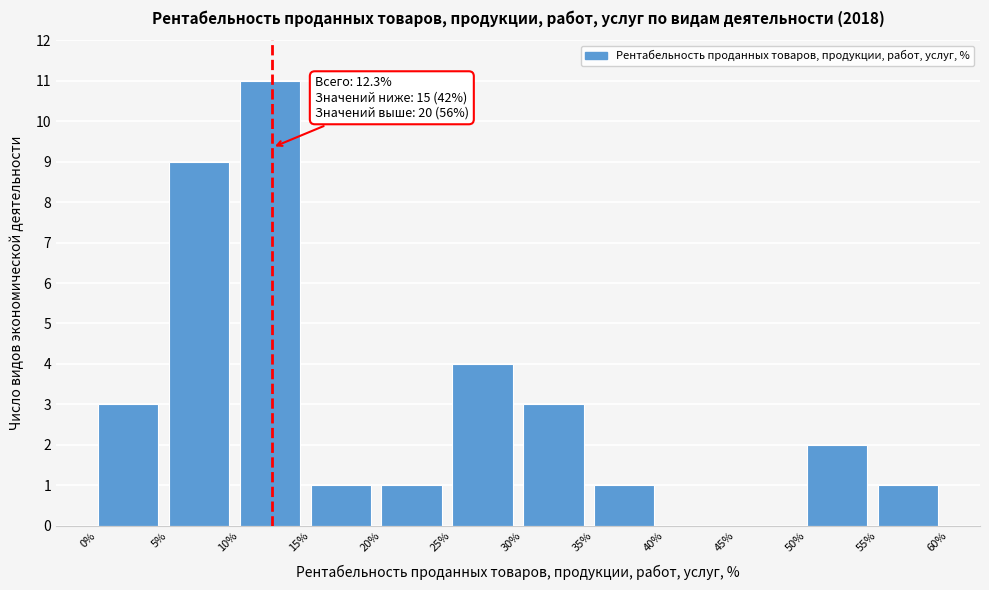

Which range on the x-axis has the tallest bar?

10% to 15%